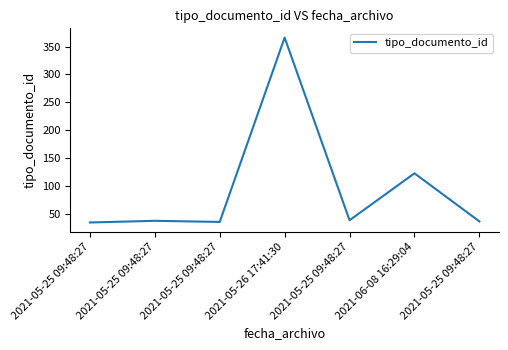

What value does the data have at 2021-05-25 09:48:27?

39